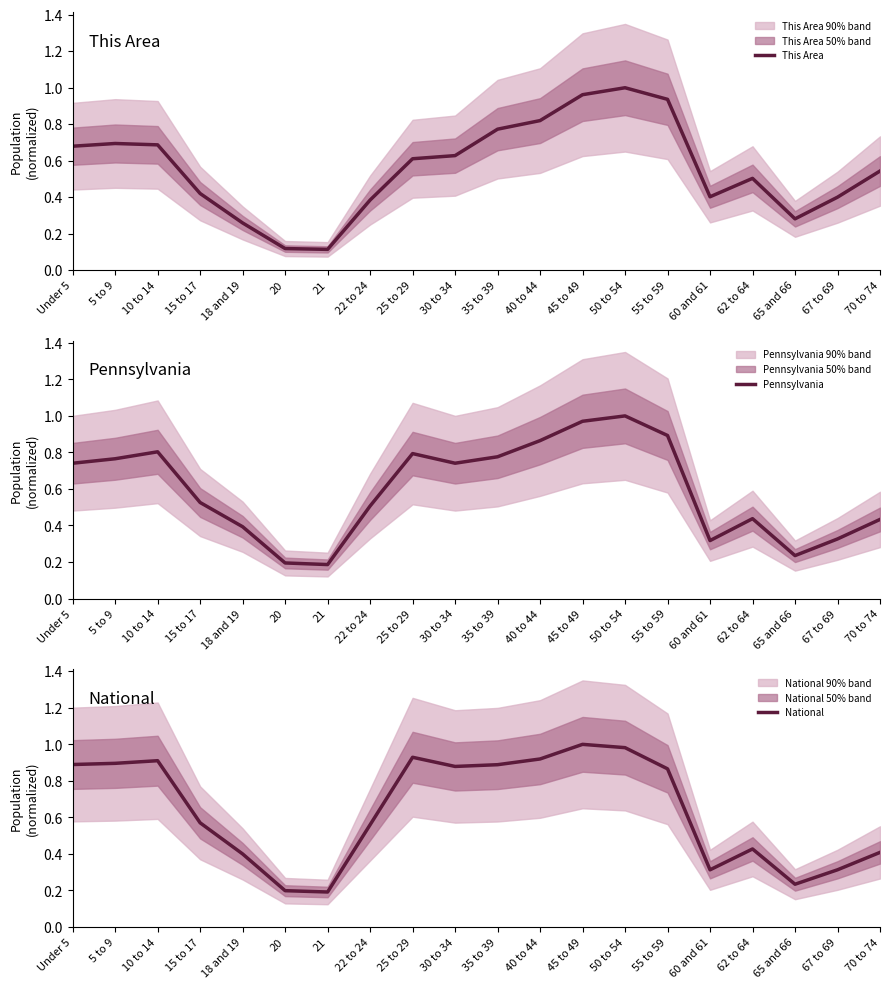

What is the sum of all National values?

12.8